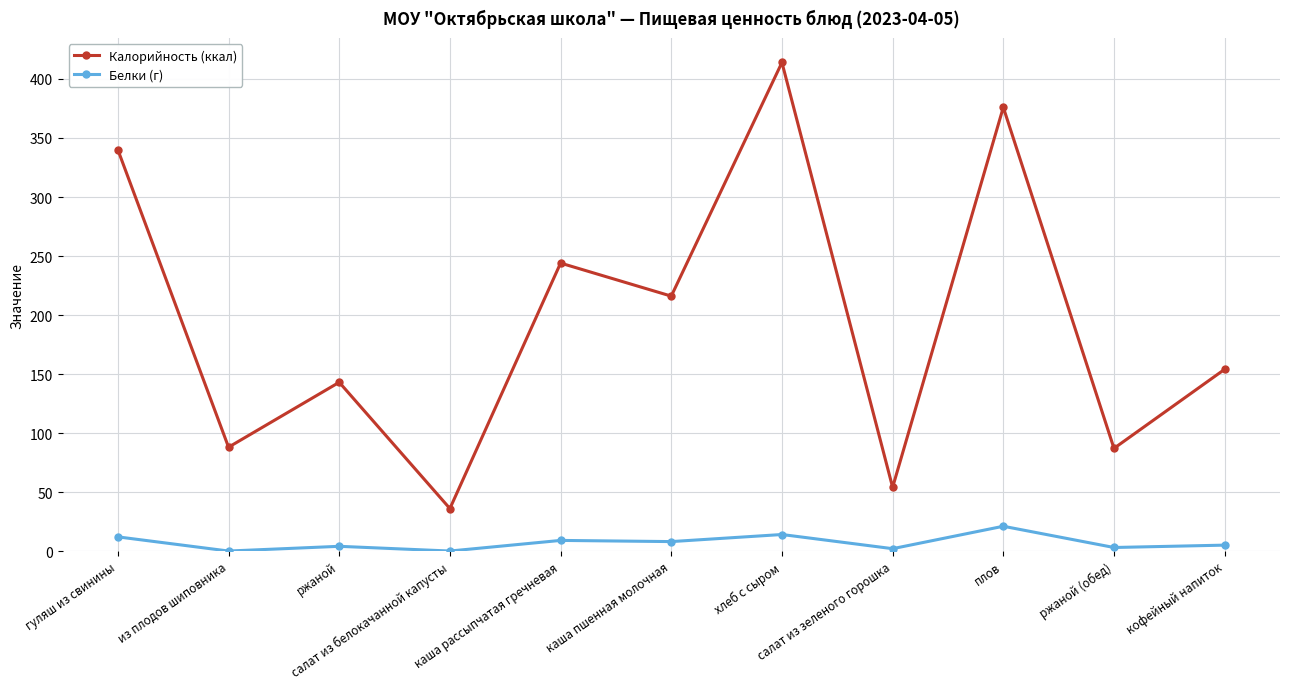

In Калорийность (ккал), how many points are lower than both neighbors (excluding endpoints)?

5